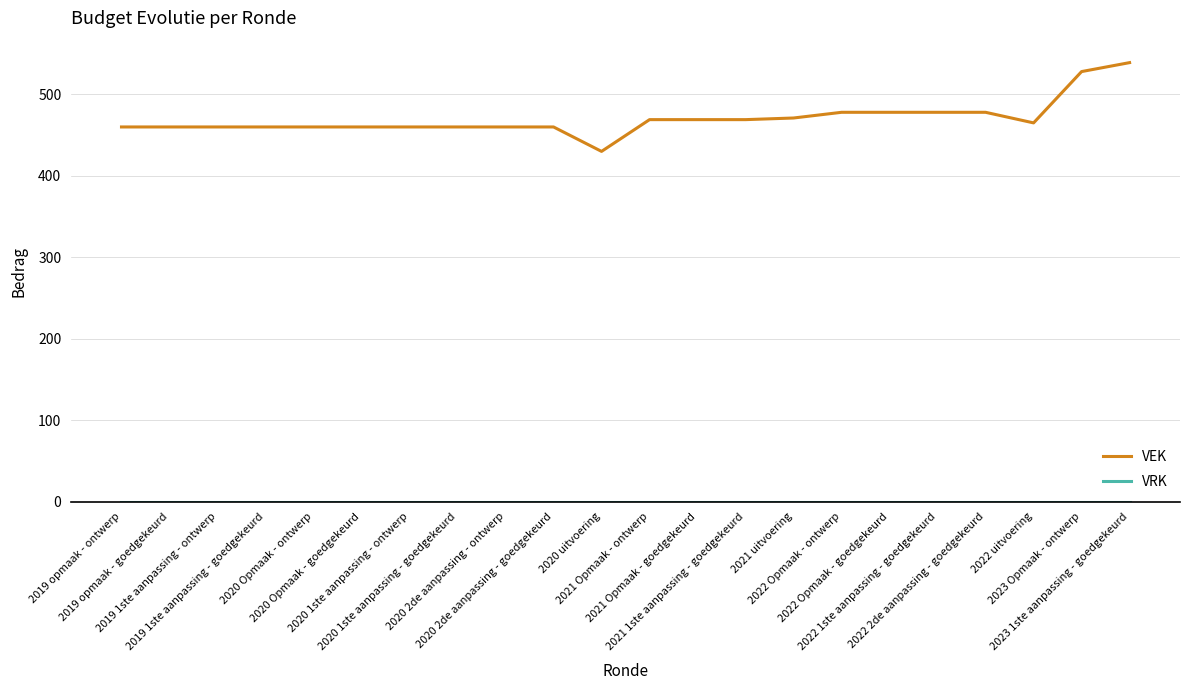

Which series has the widest spread of values?

VEK